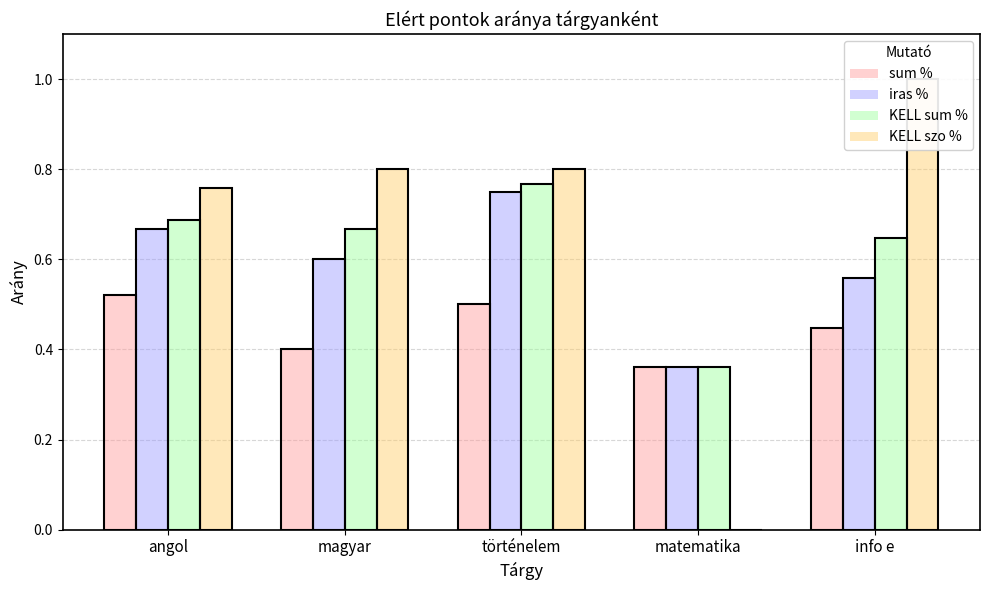

Reading right to left, what are all the values shown in this chart?

sum %: info e=0.4	matematika=0.4	történelem=0.5	magyar=0.4	angol=0.5
iras %: info e=0.6	matematika=0.4	történelem=0.8	magyar=0.6	angol=0.7
KELL sum %: info e=0.6	matematika=0.4	történelem=0.8	magyar=0.7	angol=0.7
KELL szo %: info e=1.0	matematika=0.0	történelem=0.8	magyar=0.8	angol=0.8